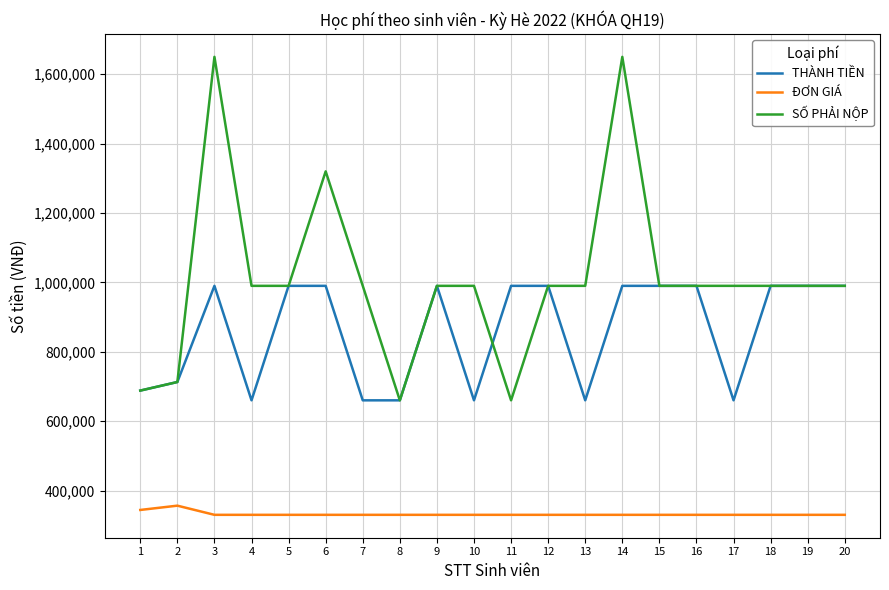

What is the difference between the THÀNH TIỀN values at 16 and 13?

330000